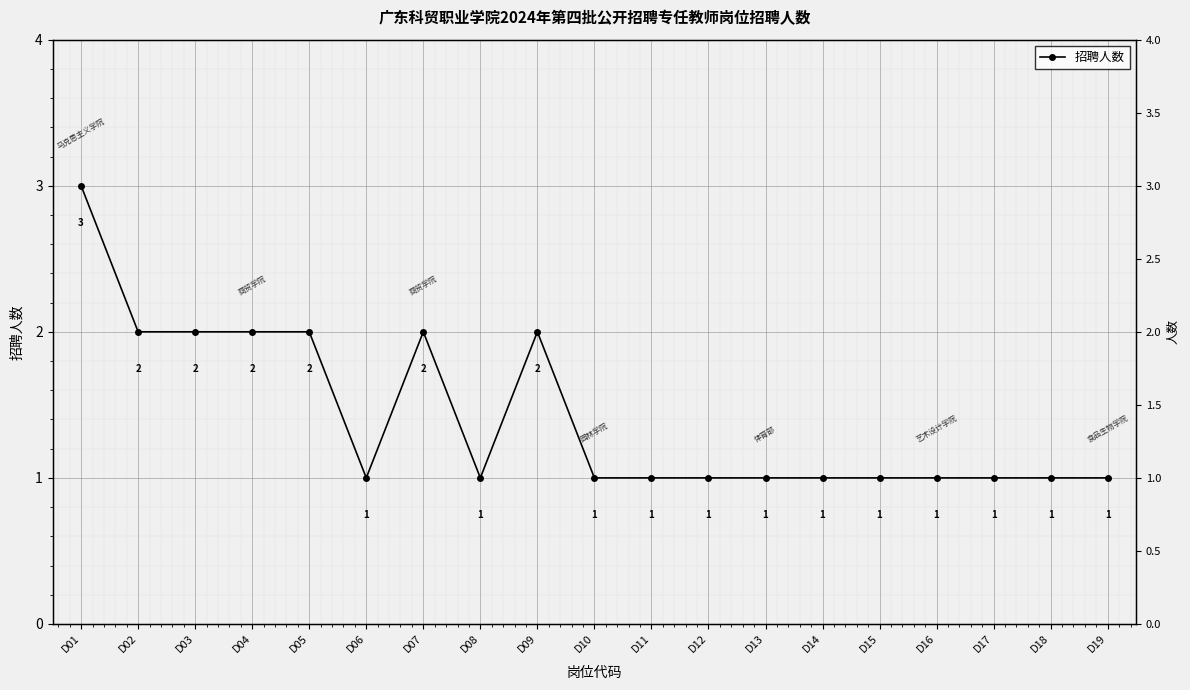

Rank the categories by value from lowest to highest.

D06, D08, D10, D11, D12, D13, D14, D15, D16, D17, D18, D19, D02, D03, D04, D05, D07, D09, D01